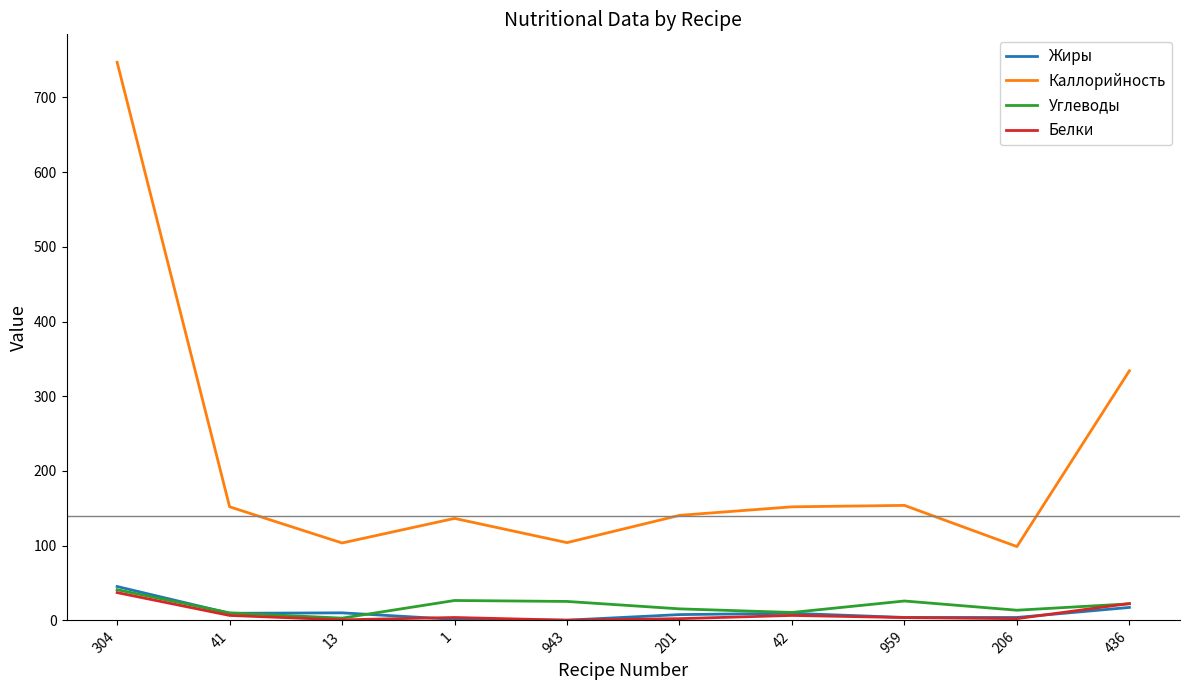

True or false: Углеводы and Каллорийность cross at least once.

False